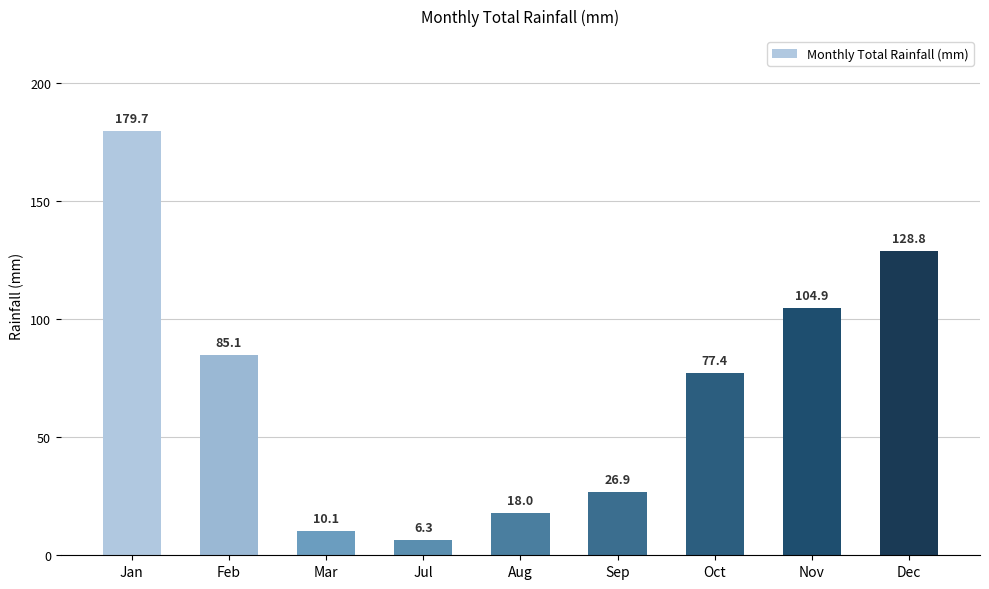

Reading left to right, extract all data points from this chart.

179.7	85.1	10.1	6.3	18.0	26.9	77.4	104.9	128.8